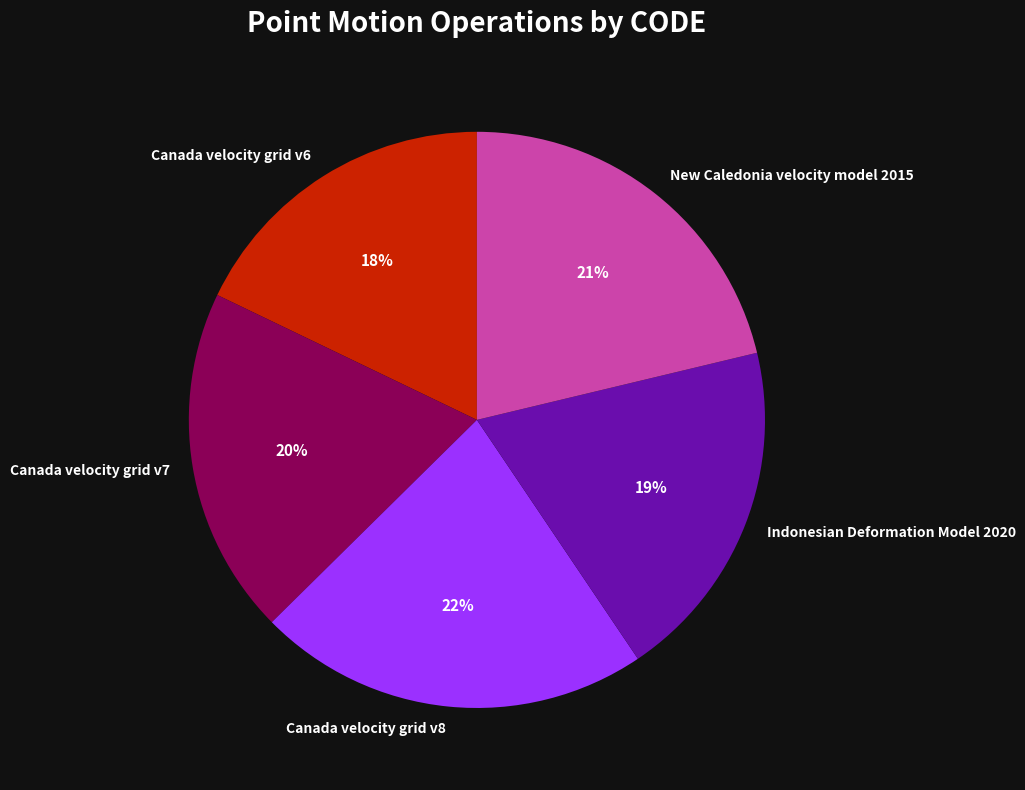

Combined, do Canada velocity grid v8 and Indonesian Deformation Model 2020 account for over 50%?

No